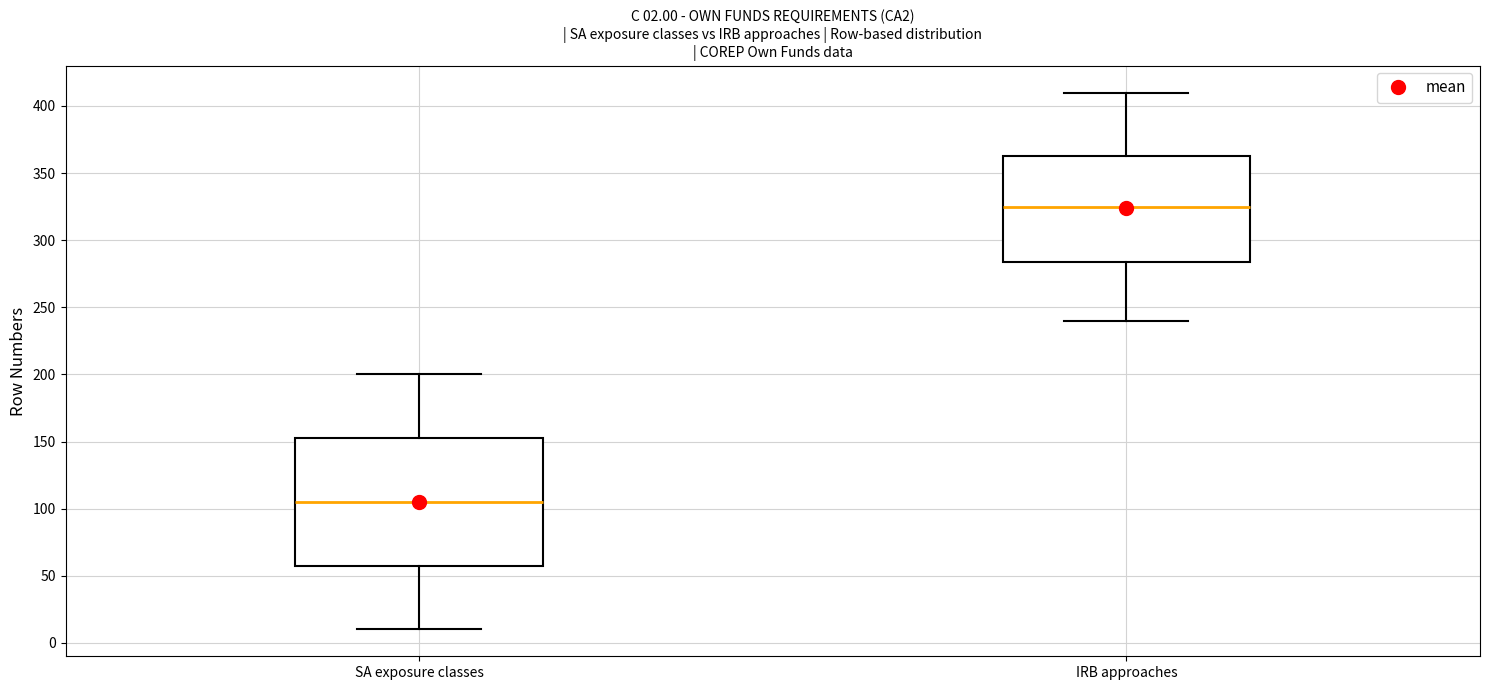

Comparing the boxes themselves (not the whiskers), which one is the tallest?

SA exposure classes